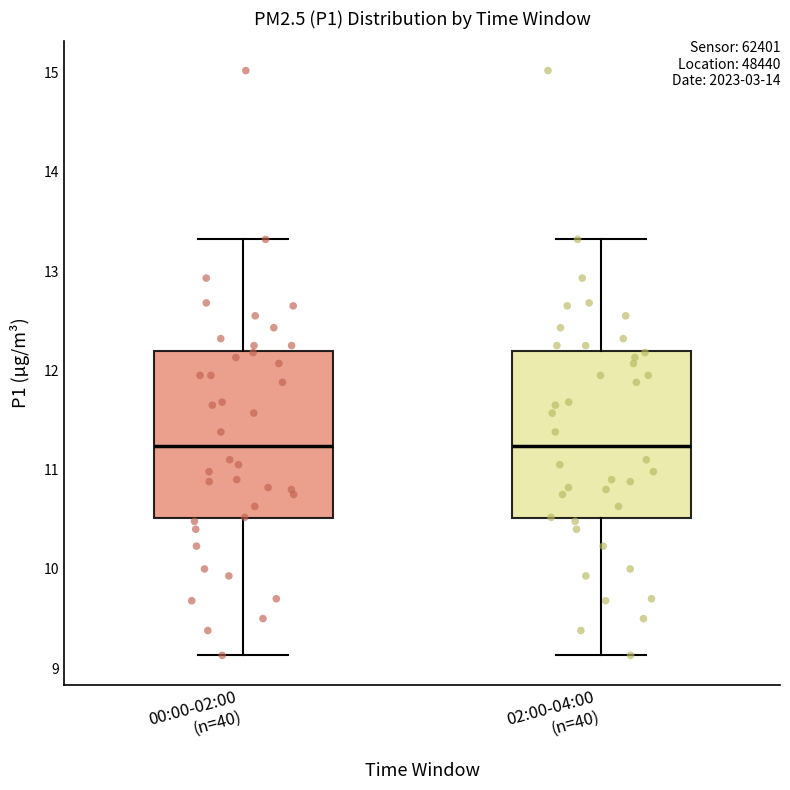

Reading left to right, read every box against the y-axis: the position of its median line, the range the box covers, and the ends of its whiskers. The values are not printed on the chart, so give them approximately, as read against the axis.

00:00-02:00 (n=40): median 11.2, box 10.5 to 12.2, whiskers 9.1 to 13.3
02:00-04:00 (n=40): median 11.2, box 10.5 to 12.2, whiskers 9.1 to 13.3